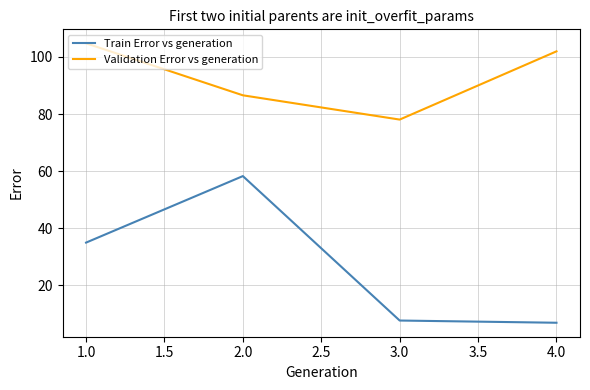

At 2.0, list the series in order from smallest to largest.

Train Error vs generation, Validation Error vs generation